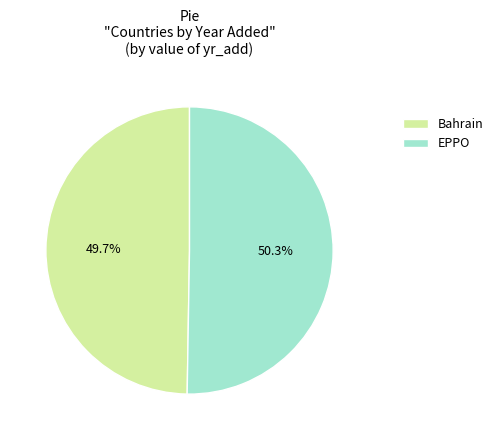

To the nearest percent, what is the average slice percentage?

50%